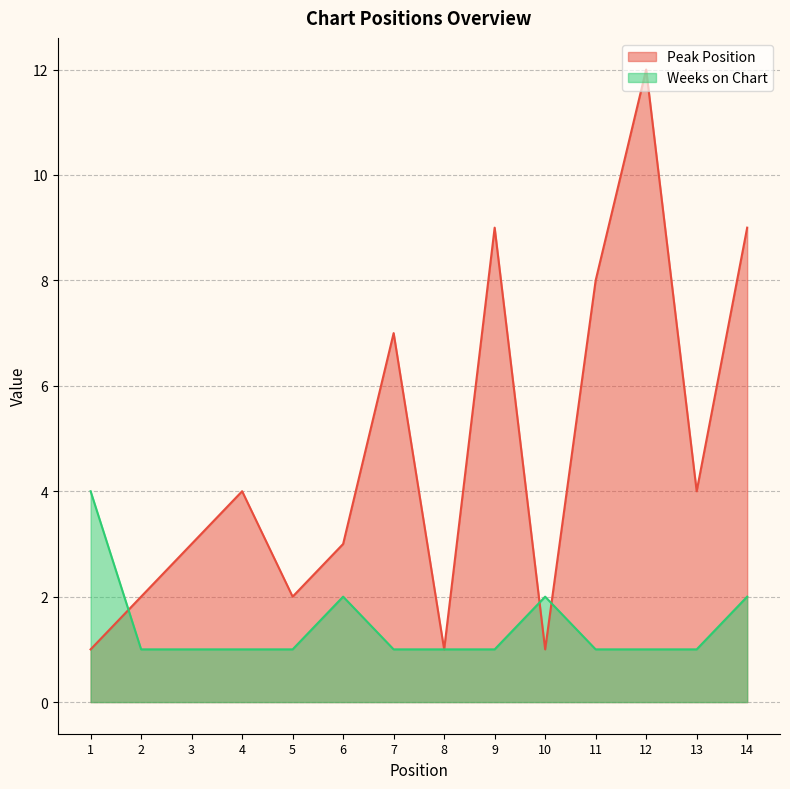

At which category does the chart reach its minimum across all series?

1